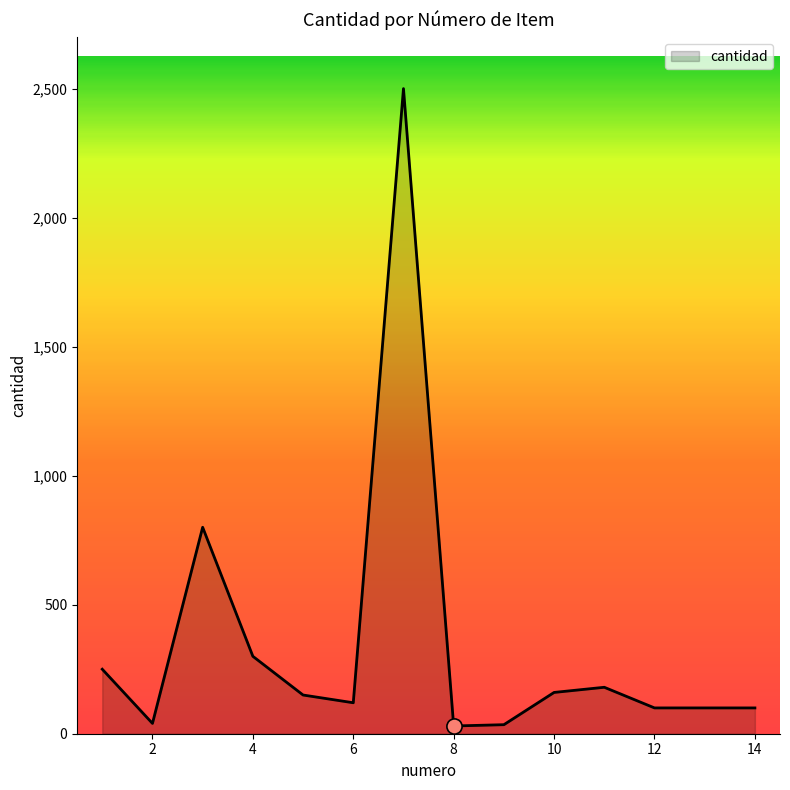

What is the greatest value displayed?

2500